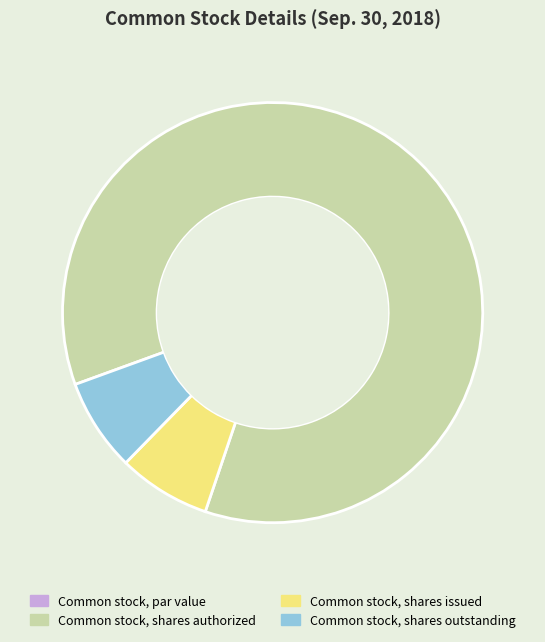

The Common stock, shares issued slice represents 7% of the pie. True or false?

True